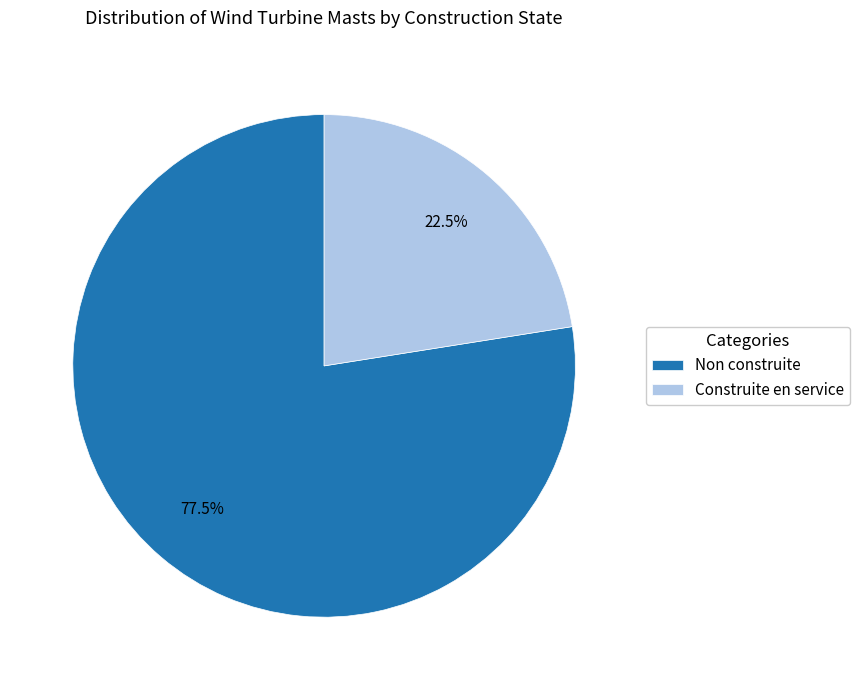

To the nearest percent, what is the difference between the Construite en service and Non construite slice percentages?

55%